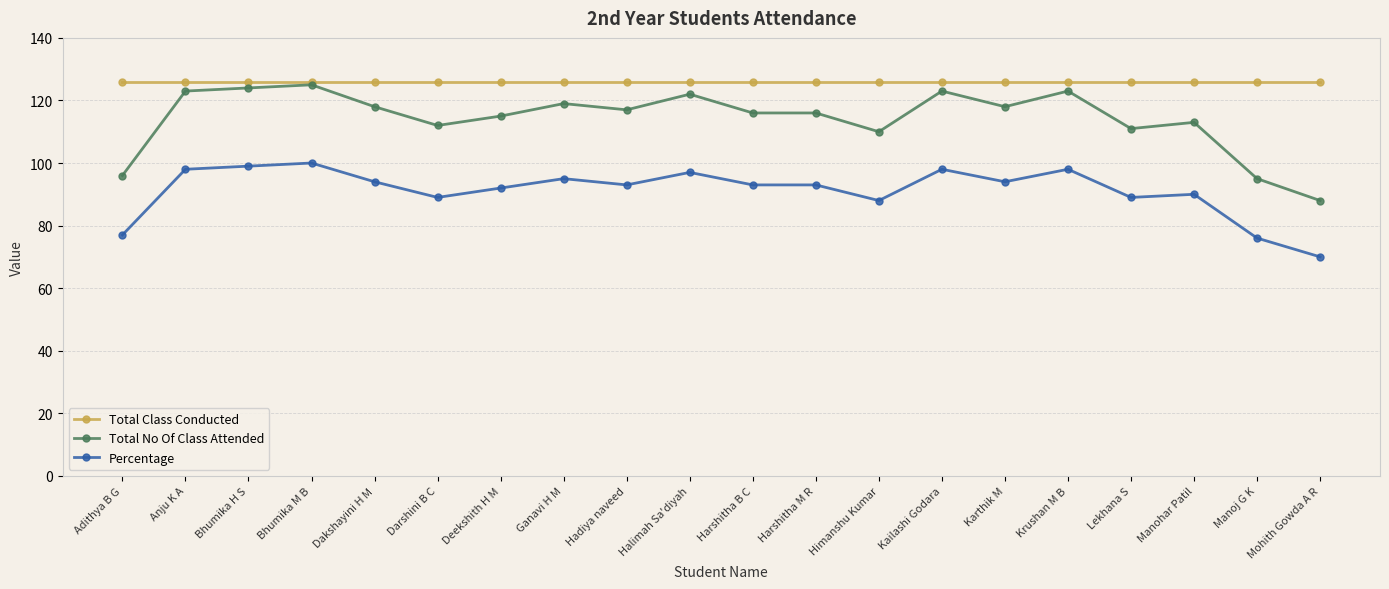

Which label corresponds to the smallest value in the chart?

Mohith Gowda A R